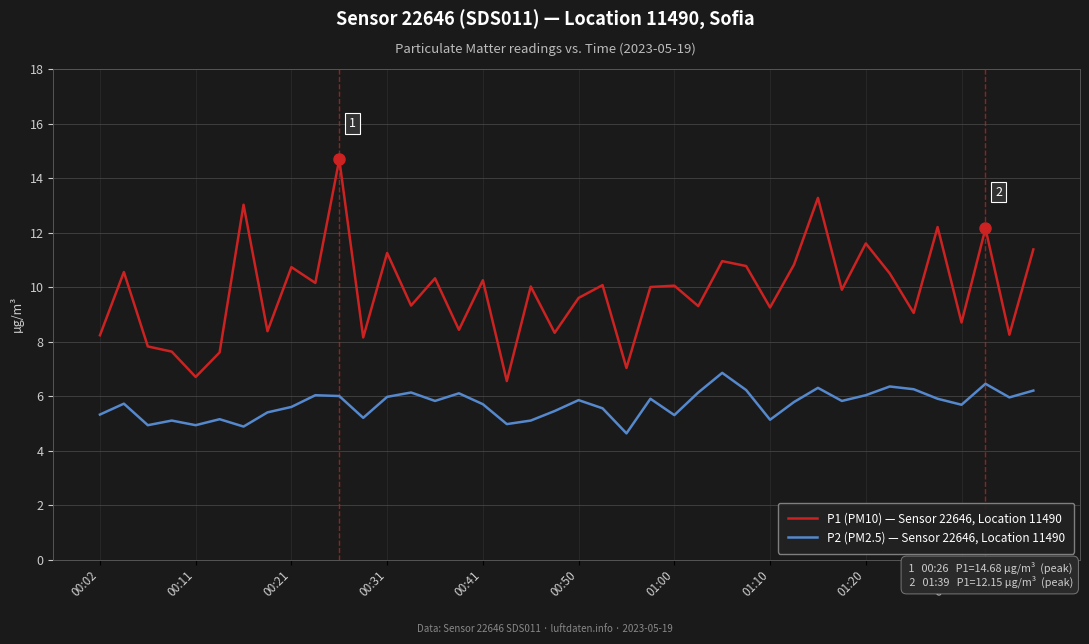

What is the minimum value shown in the chart?

4.6